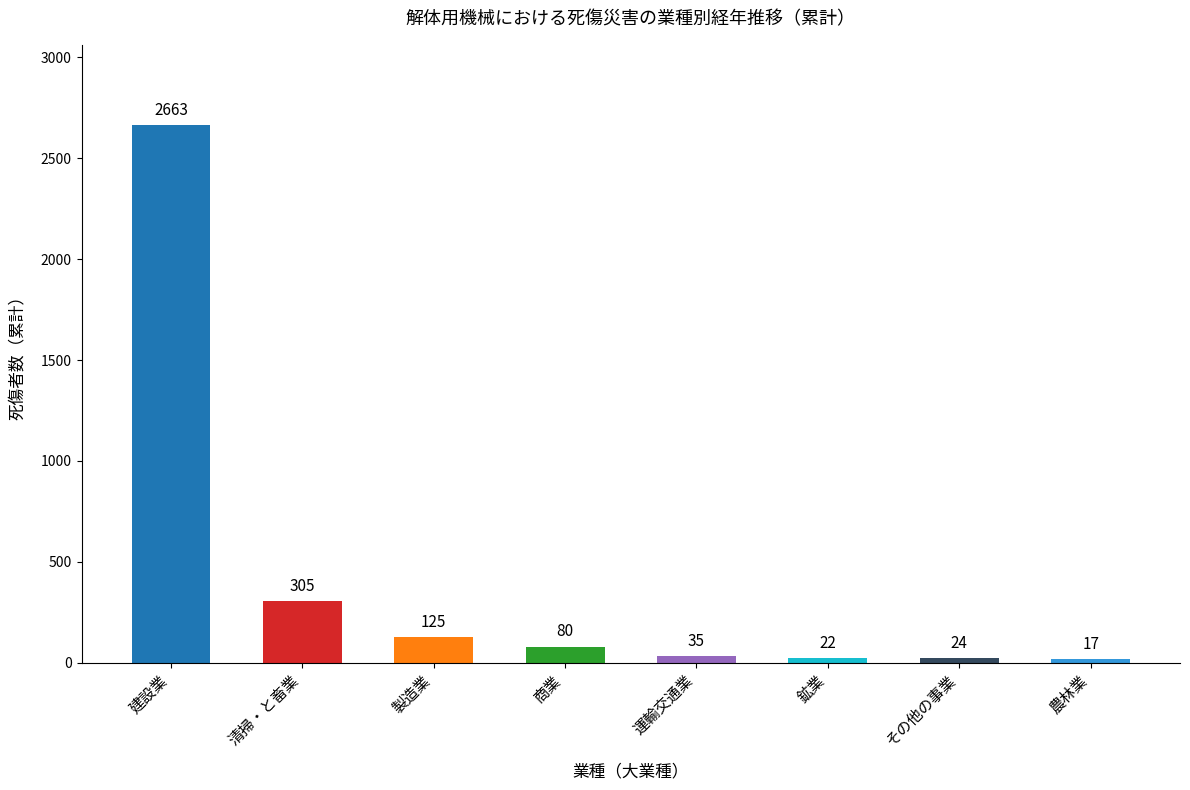

What is the label of the 3rd bar from the left?

製造業